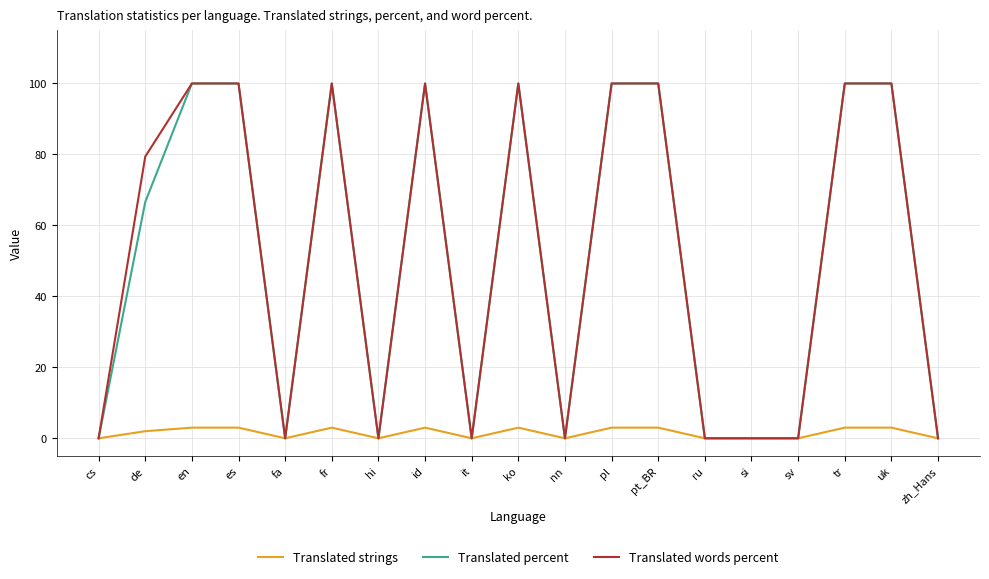

Where is Translated percent nearest to the value 50?

de